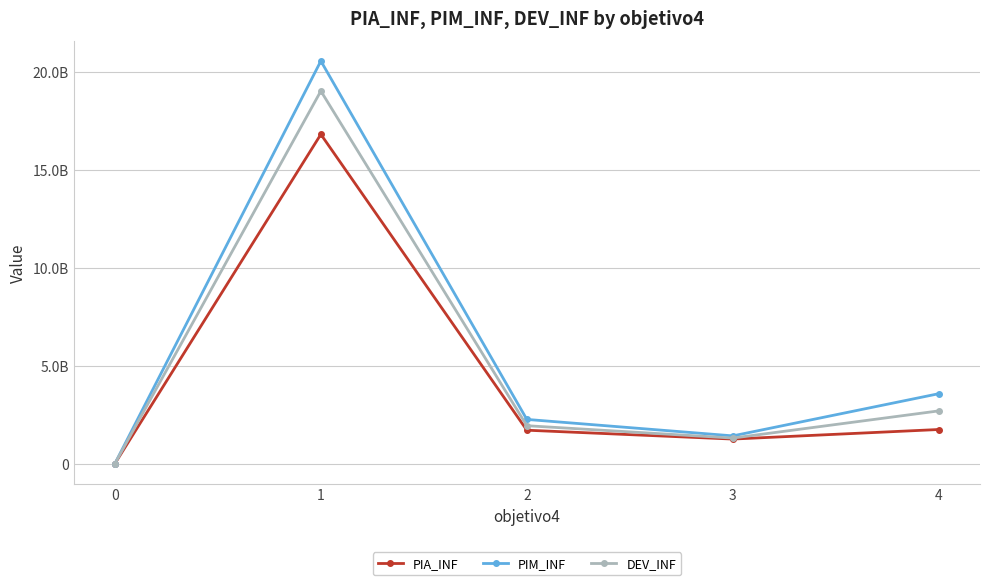

Rank the categories by PIM_INF value from highest to lowest.

1, 4, 2, 3, 0